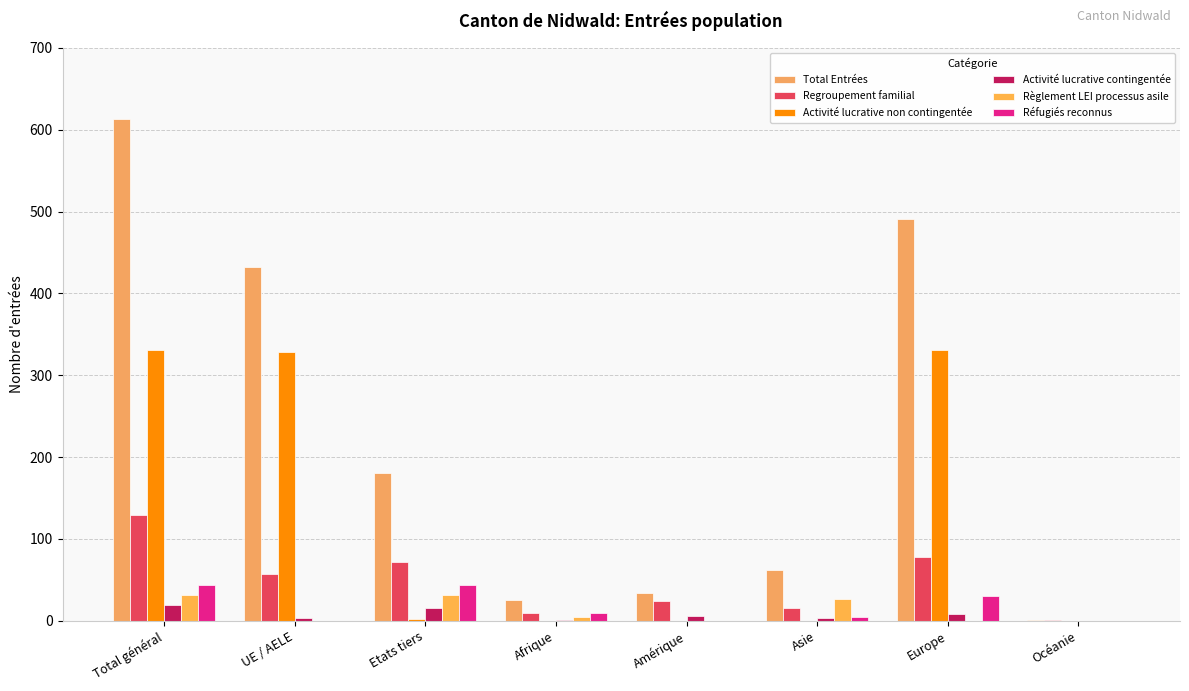

What position from the right is Afrique?

5